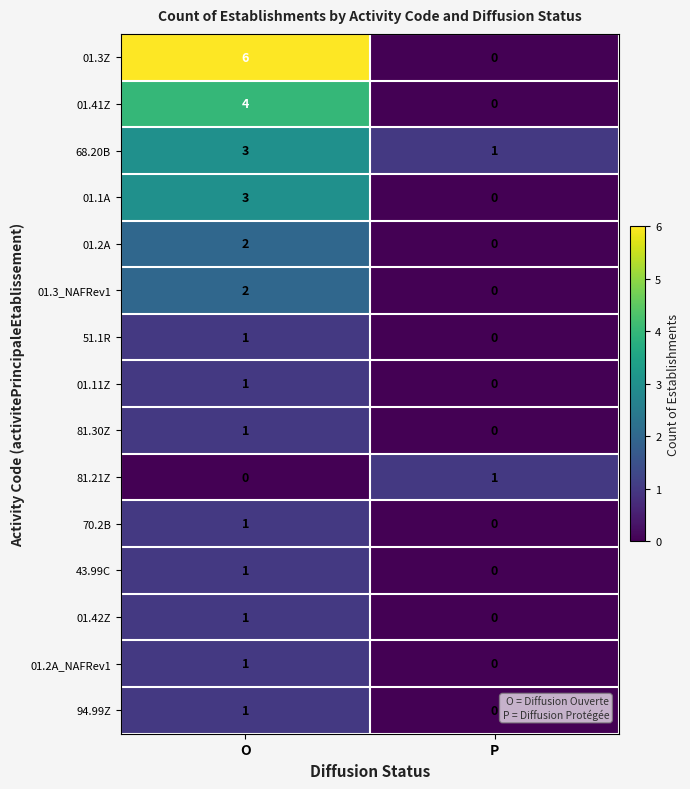

List the labels in order of 94.99Z value, largest first.

O, P